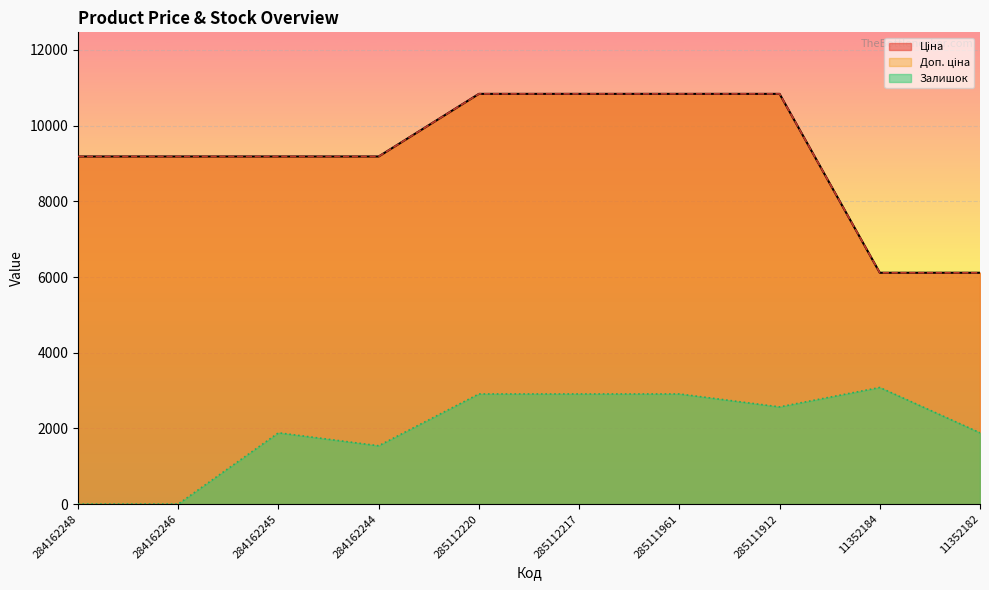

The Доп. ціна series shows 6112.5 at 11352184. True or false?

True